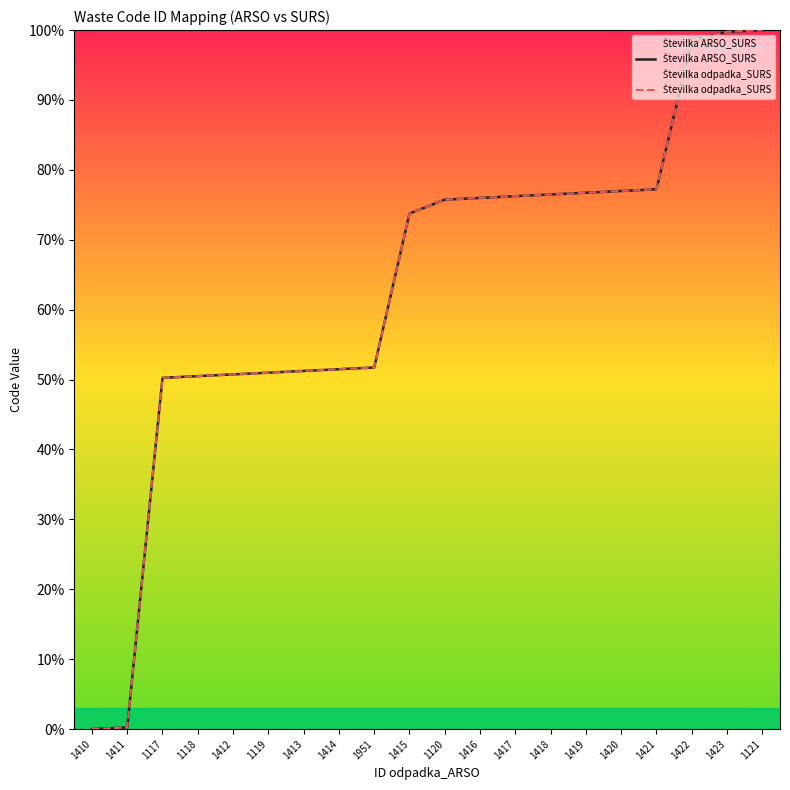

What position from the right is 1418?

7